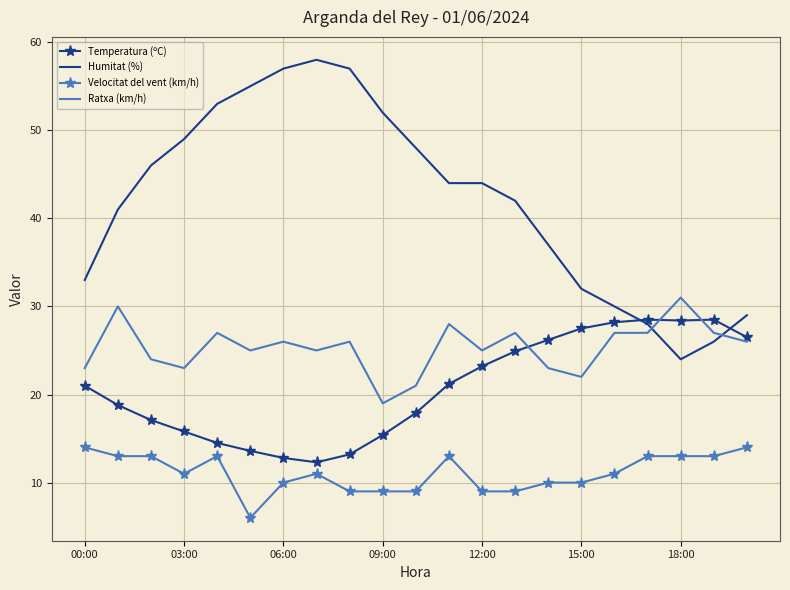

Rank the series by their maximum value, from highest to lowest.

Humitat (%), Ratxa (km/h), Temperatura (ºC), Velocitat del vent (km/h)